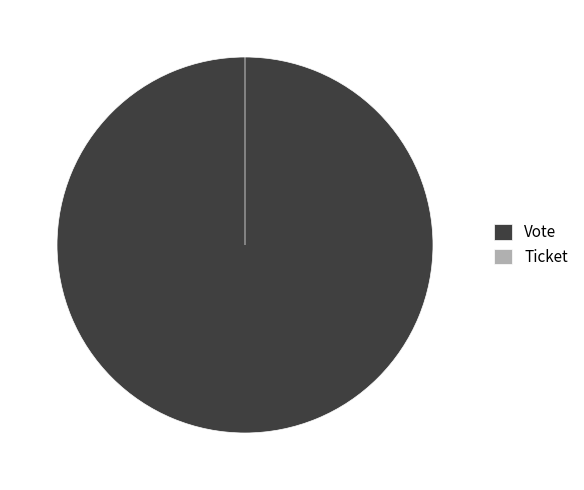

To the nearest percent, what is the difference between the Ticket and Vote slice percentages?

100%